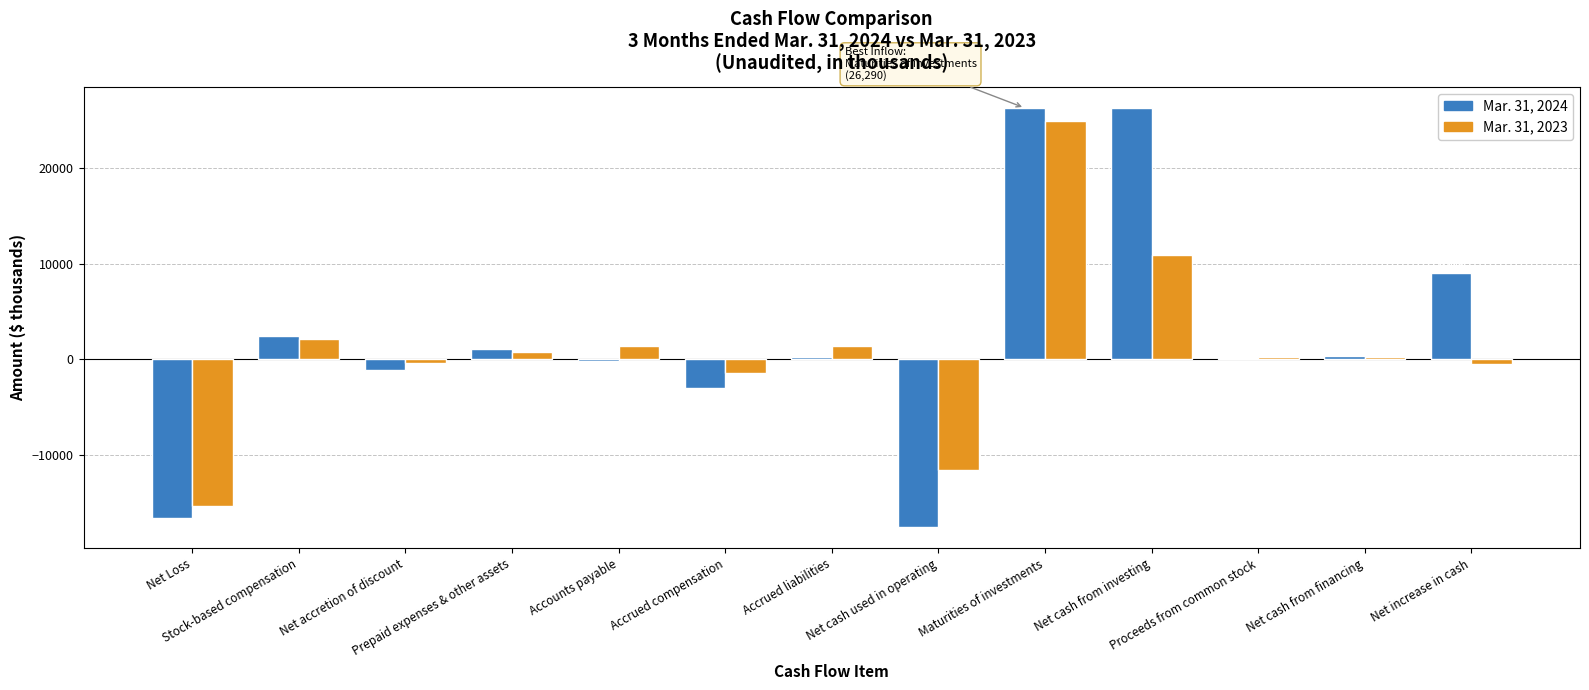

What is the maximum value for Mar. 31, 2024?

26290